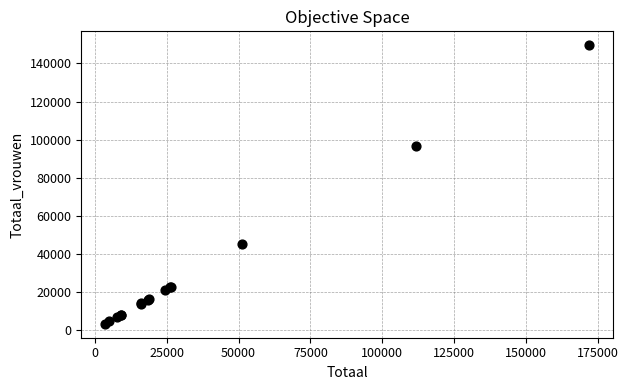

What Y value in the scatter plot is closest to 76439?

96405